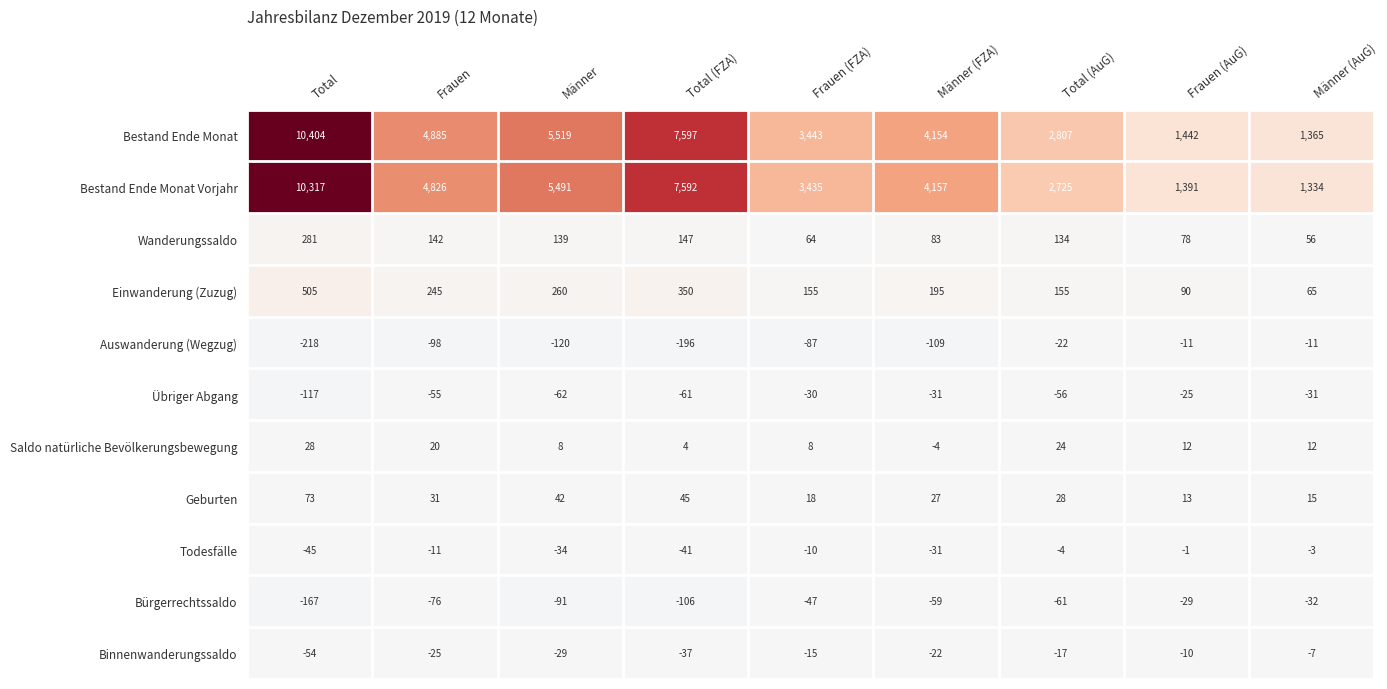

What is the total value across all series at Männer (FZA)?

8360